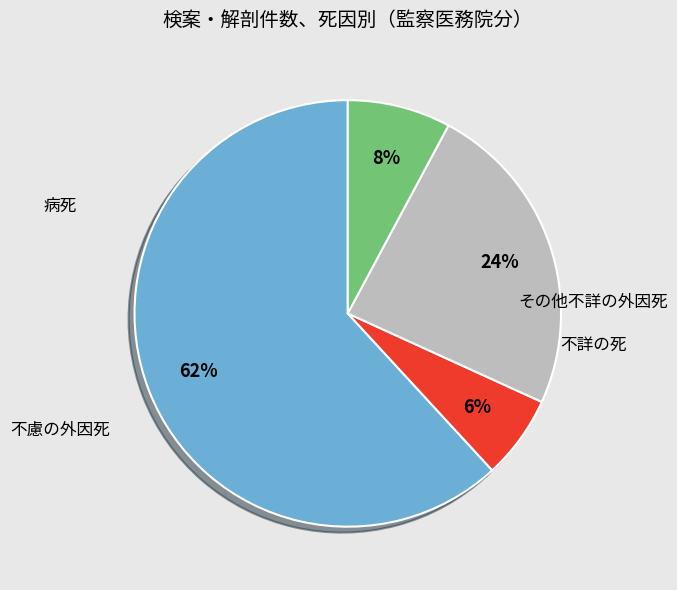

To the nearest percent, what is the average slice percentage?

25%